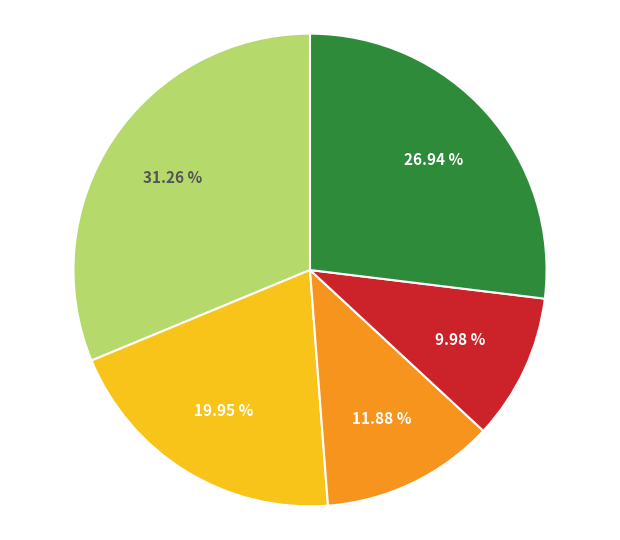

Is there any slice that represents more than half of the pie?

No